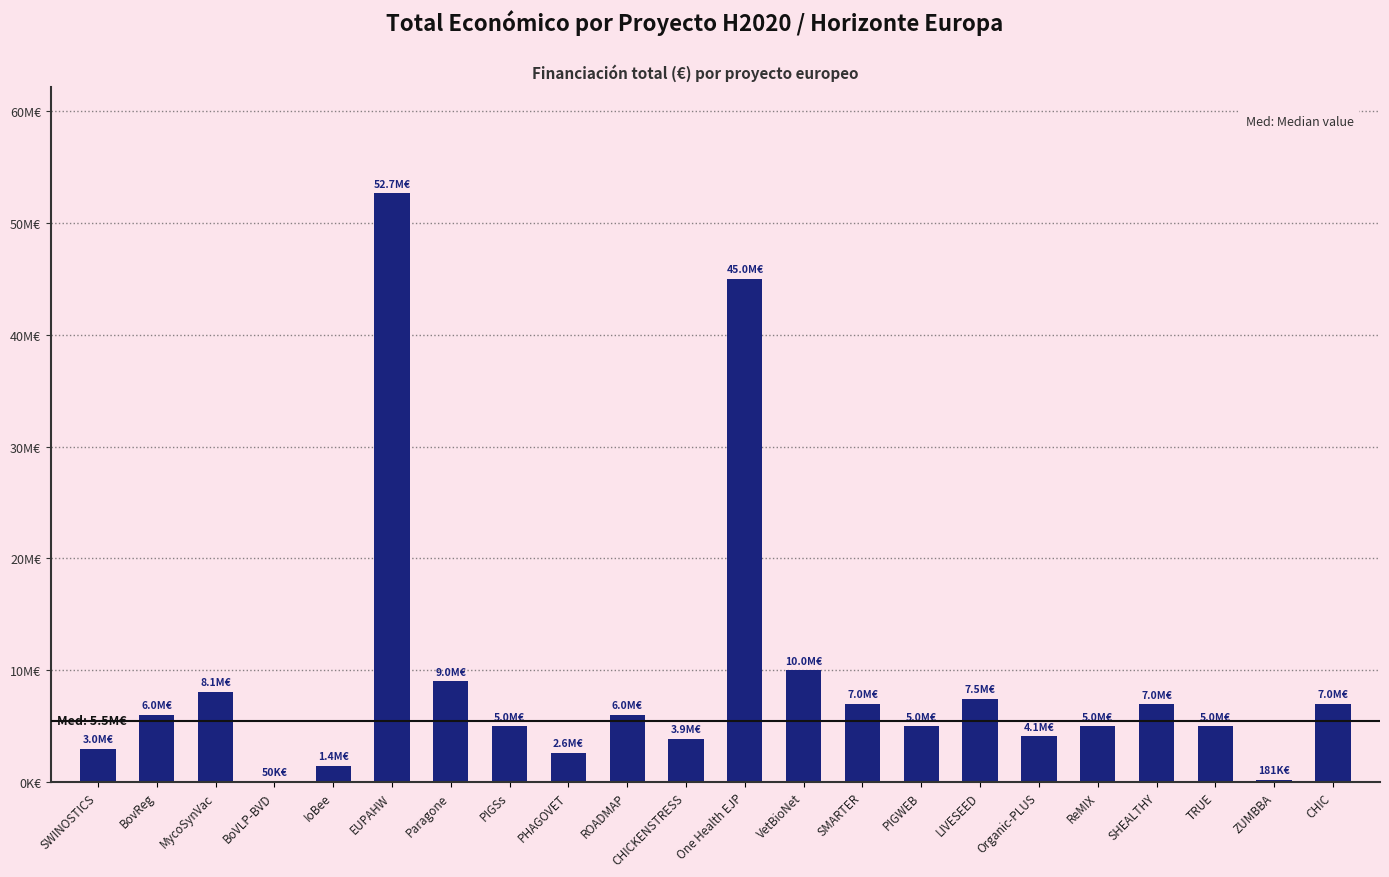

What is the smallest value displayed?

50000